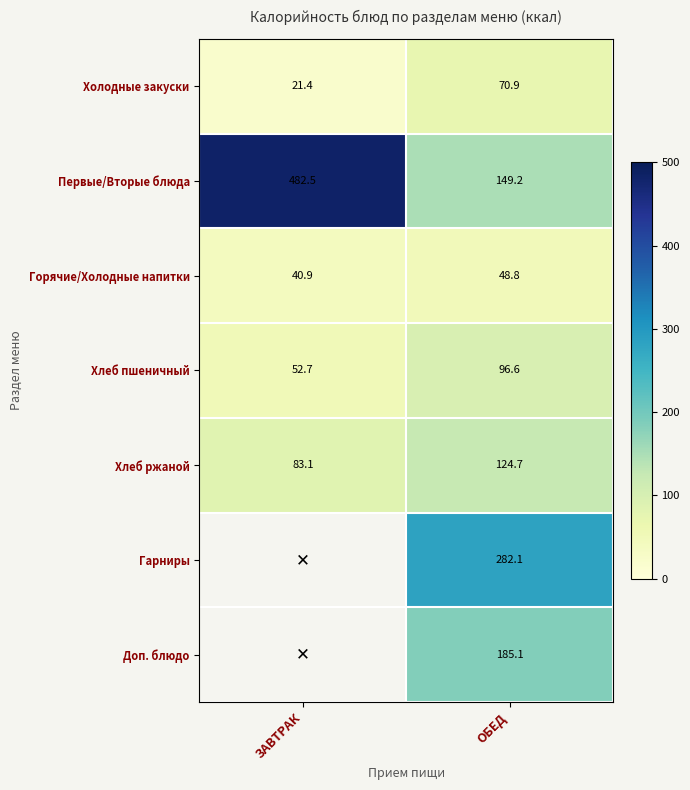

What is the sum of the Горячие/Холодные напитки values at ОБЕД and ЗАВТРАК?

89.7